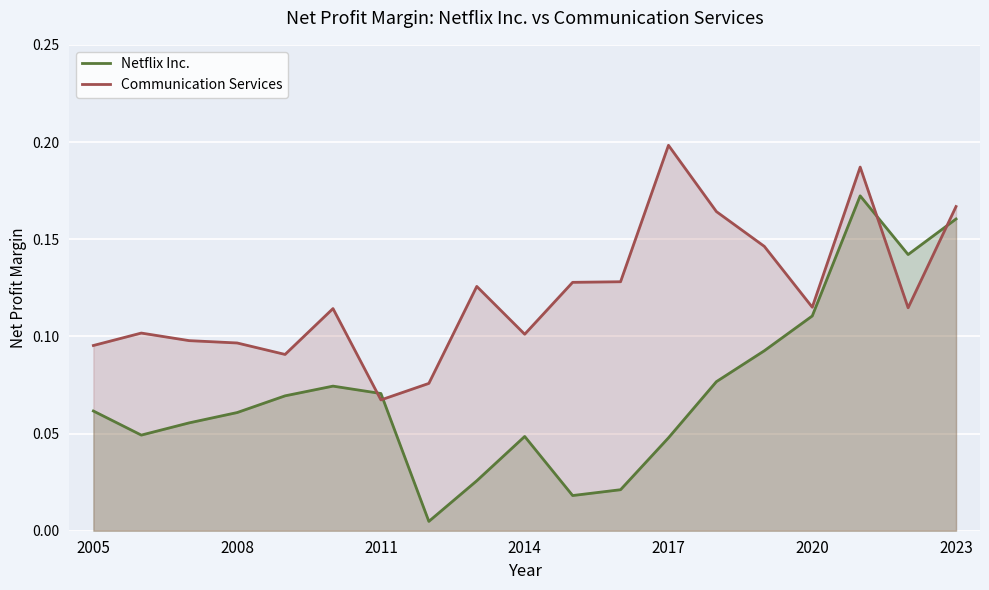

Which series has the largest total across all categories?

Communication Services